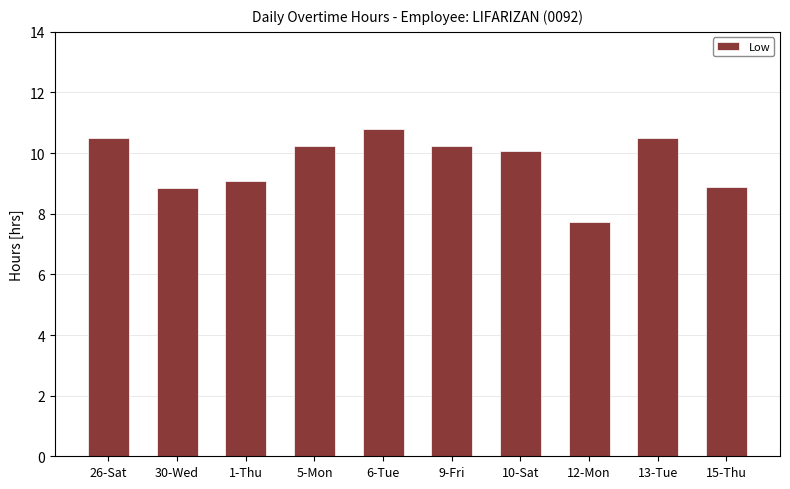

How many values exceed 10?

6